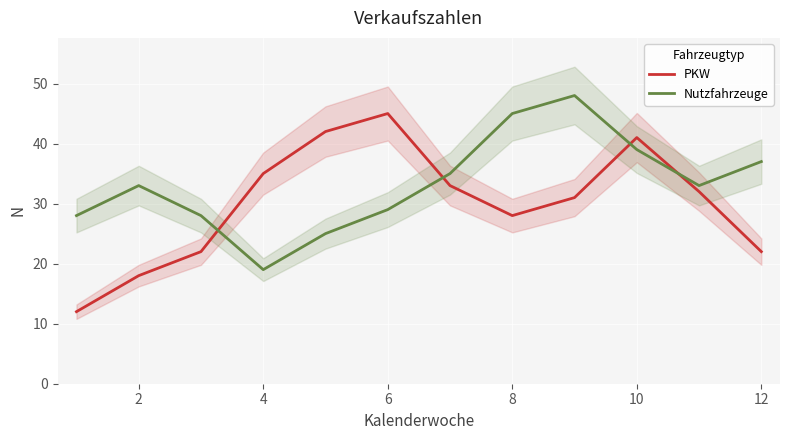

What is the sum of all Nutzfahrzeuge values?

399